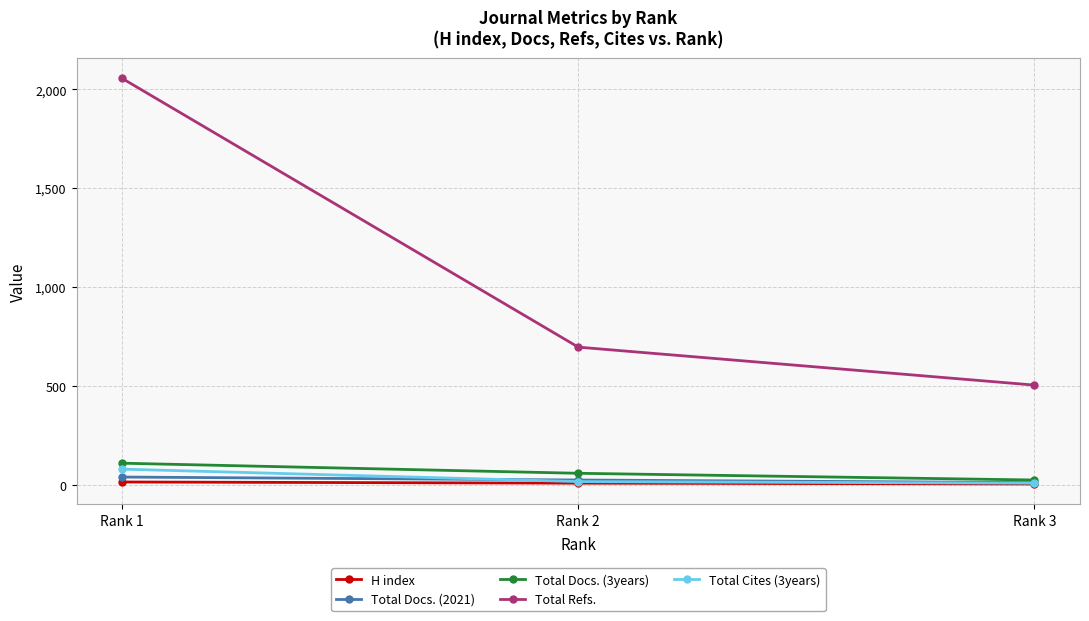

Which series has the largest total across all categories?

Total Refs.